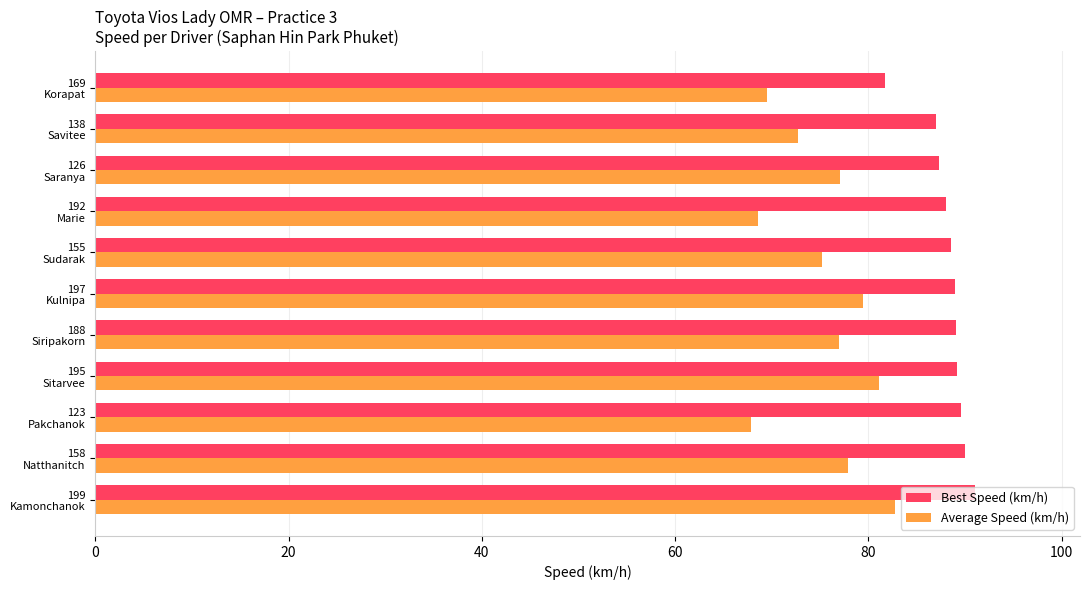

Which category has the lowest value in the Best Speed (km/h) series?

169
Korapat